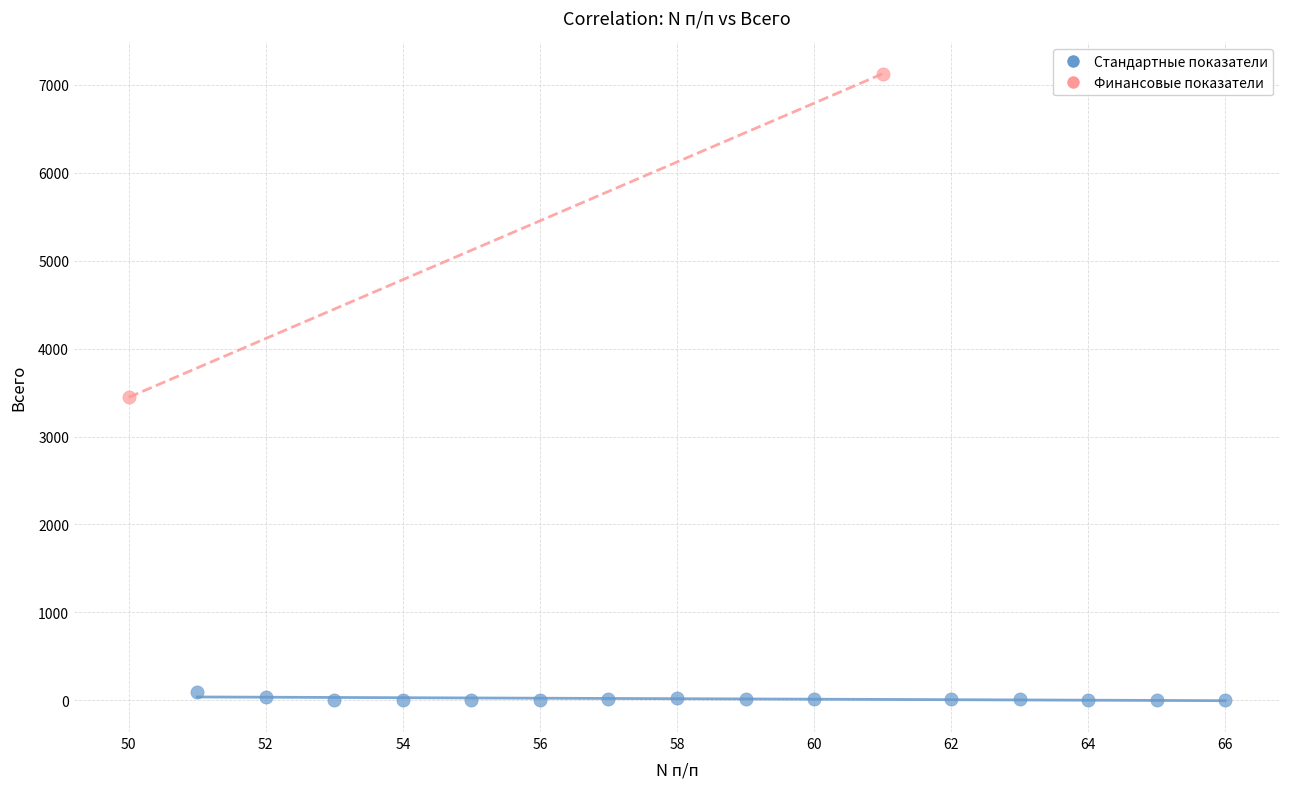

Which series contains the highest Y value?

Финансовые показатели